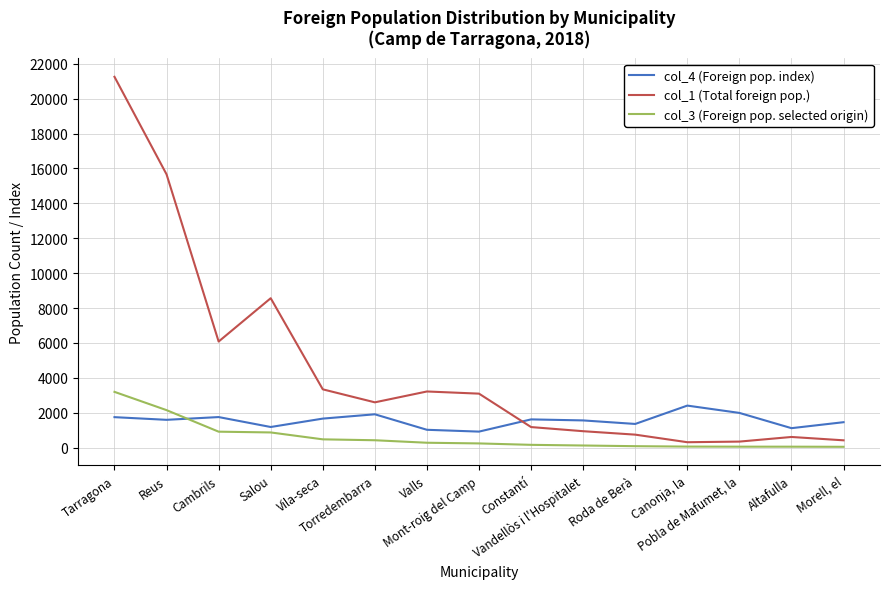

What position from the right is Salou?

12